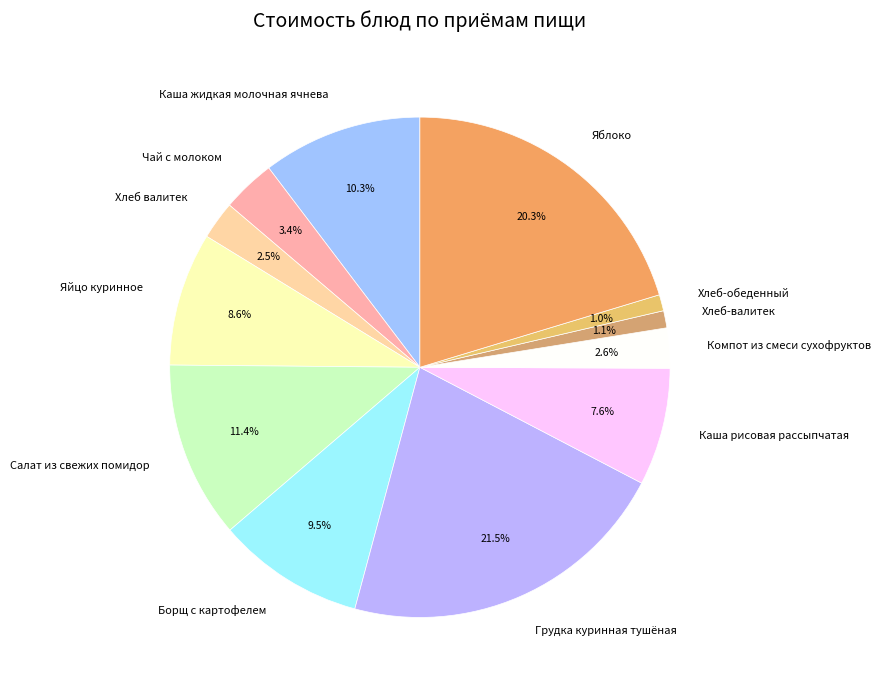

Combined, what portion of the pie is Салат из свежих помидор and Каша жидкая молочная ячнева?

21.7%